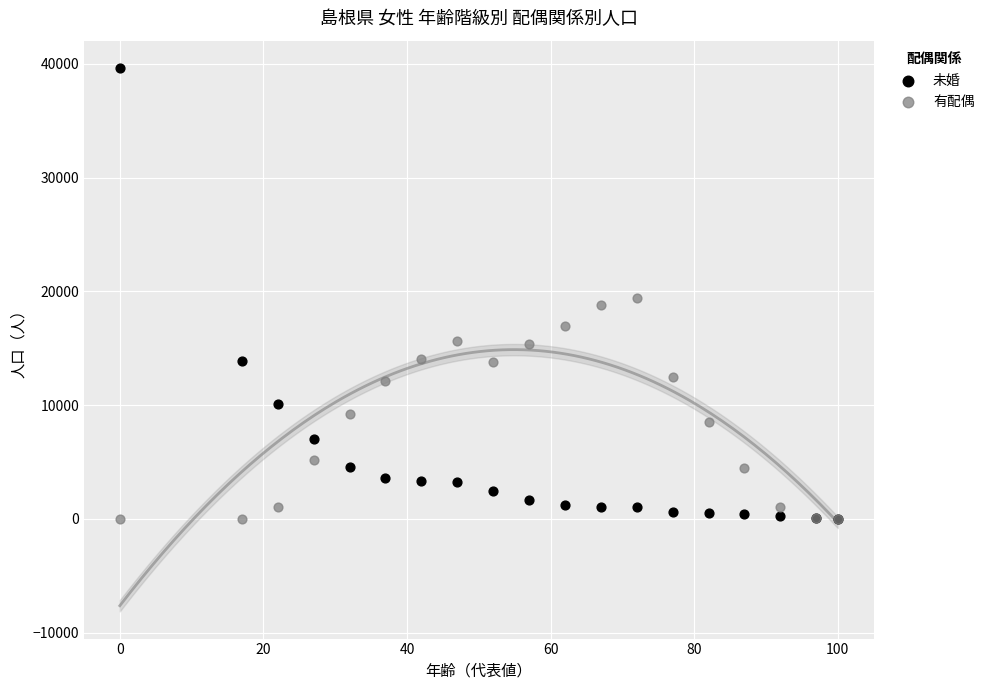

Which series reaches the maximum Y coordinate?

未婚